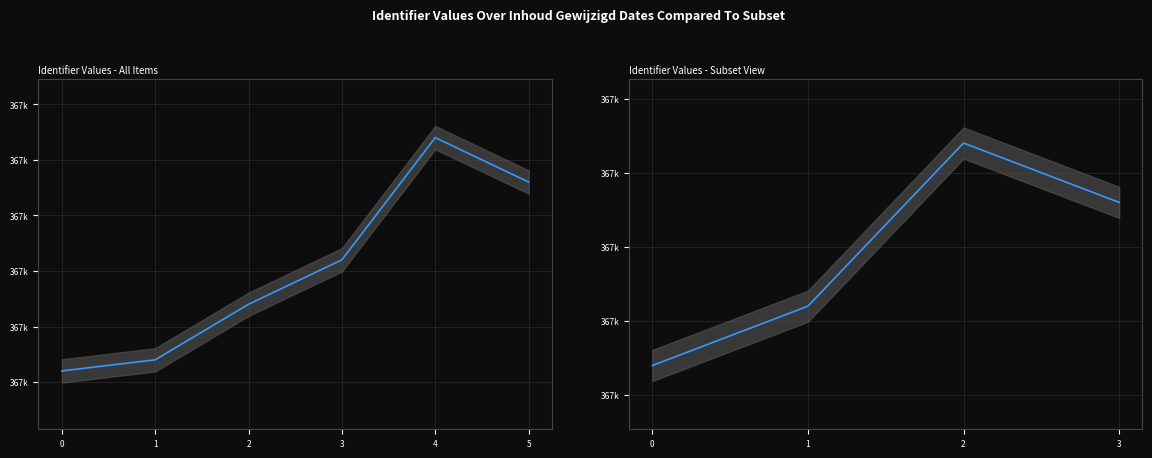

Which has a higher value, 4 or 3?

4